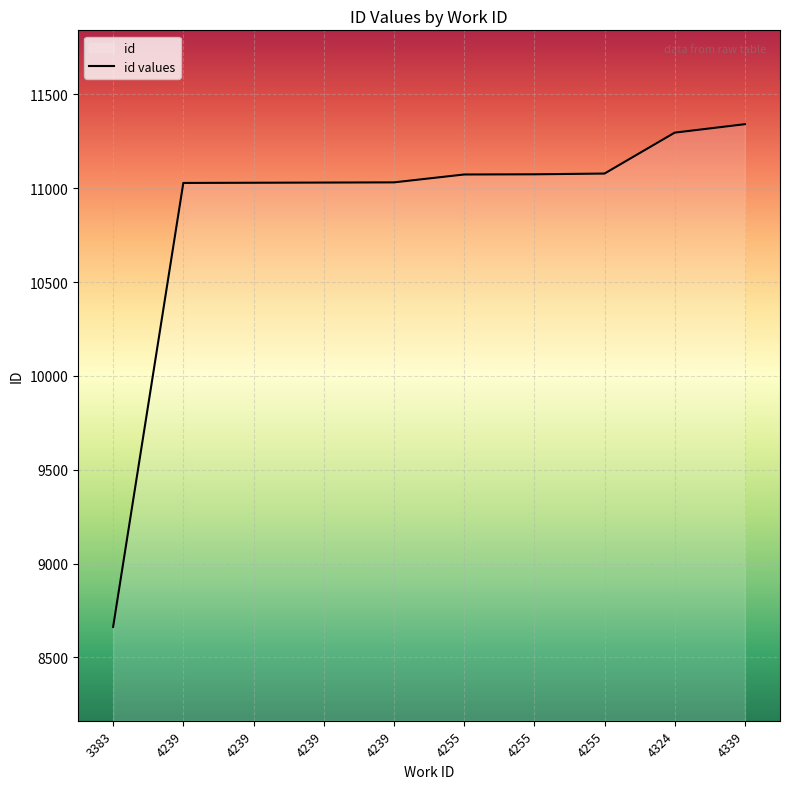

How many data points are less than 11073?

5